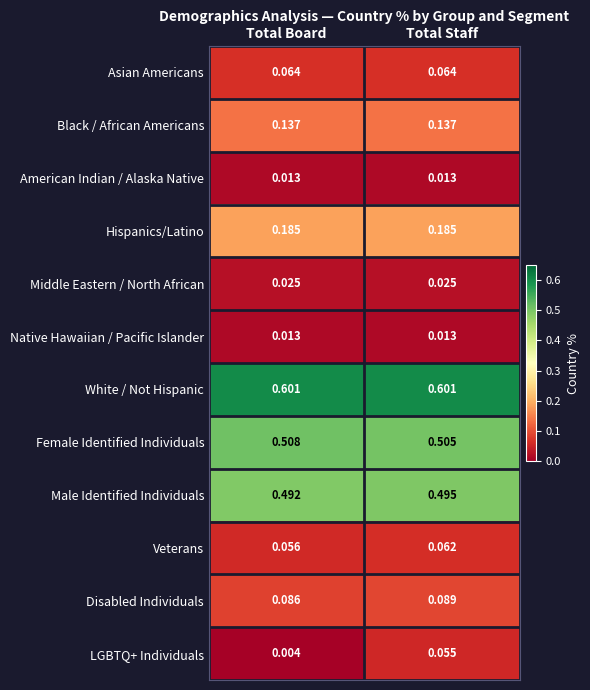

List the labels in order of Female Identified Individuals value, smallest first.

Total Staff, Total Board